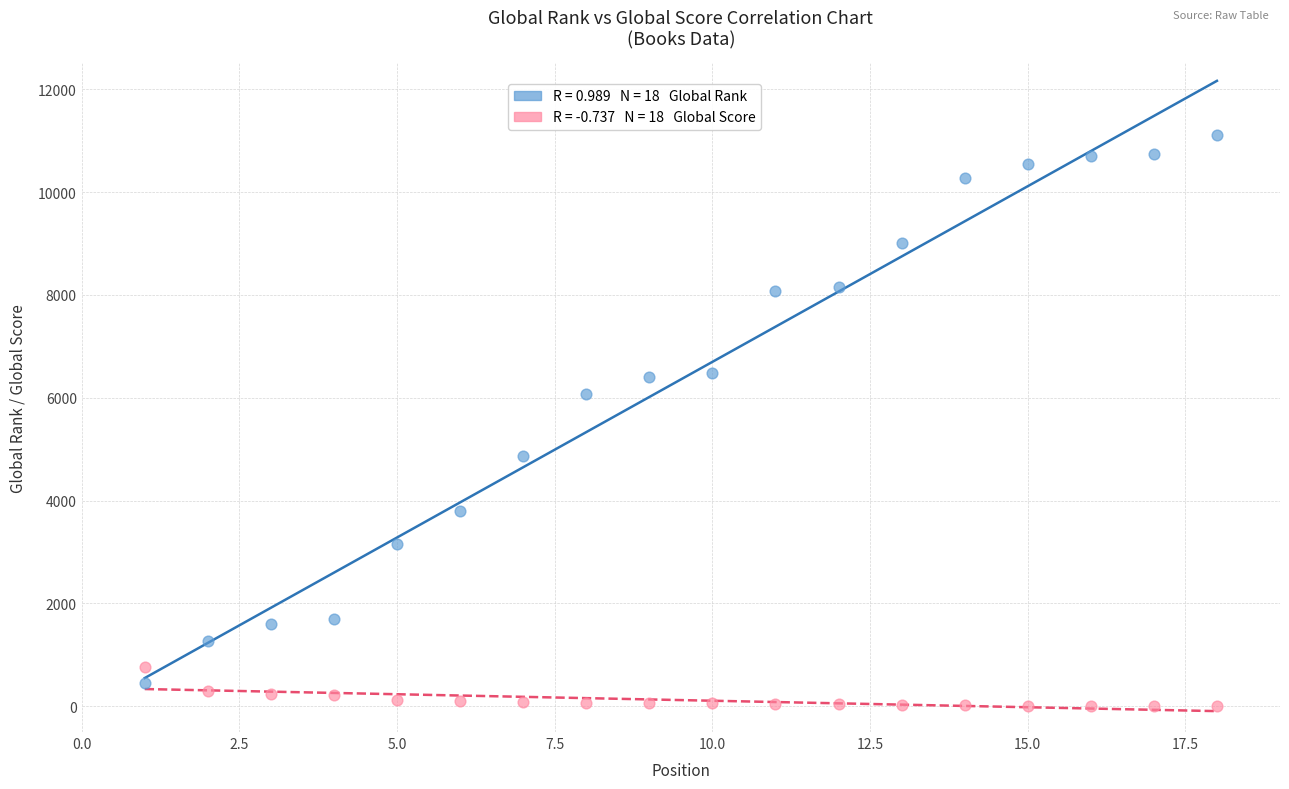

Across all data points, what is the range of X values (max minus min)?

17